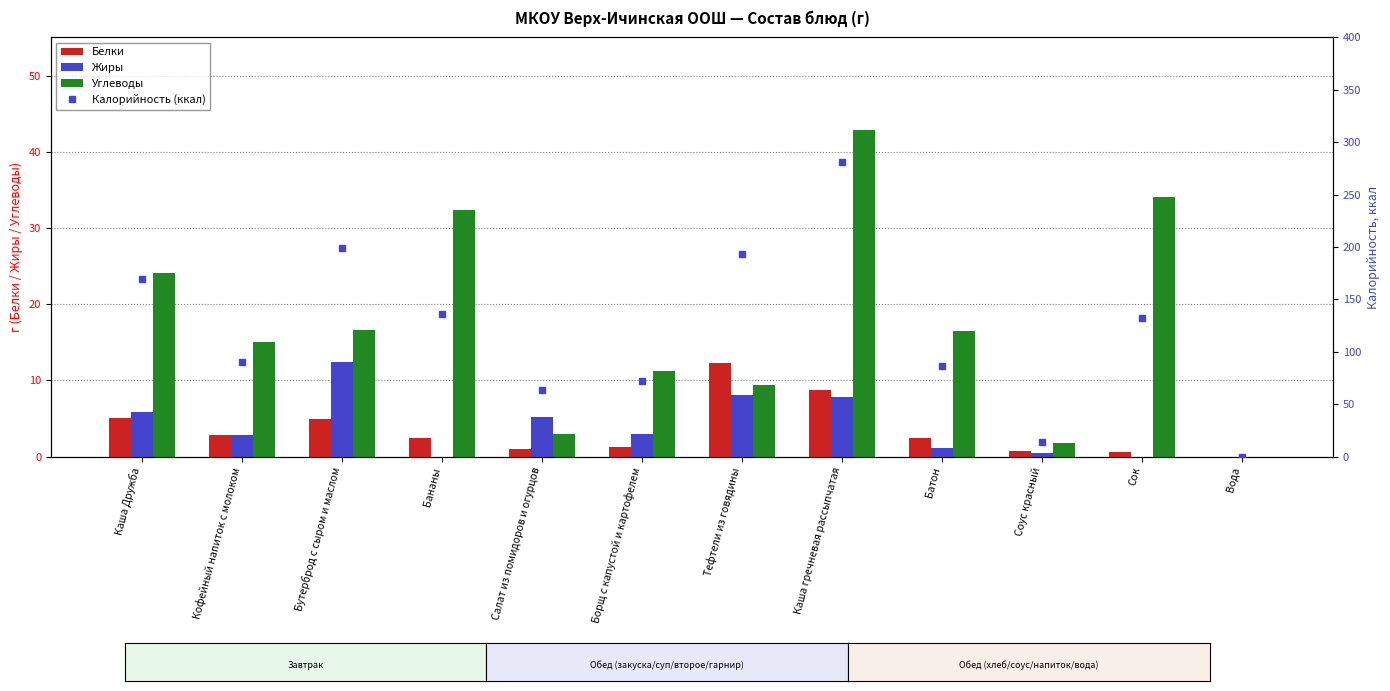

What is the value of the Углеводы bar at the 7th from the left?

9.3